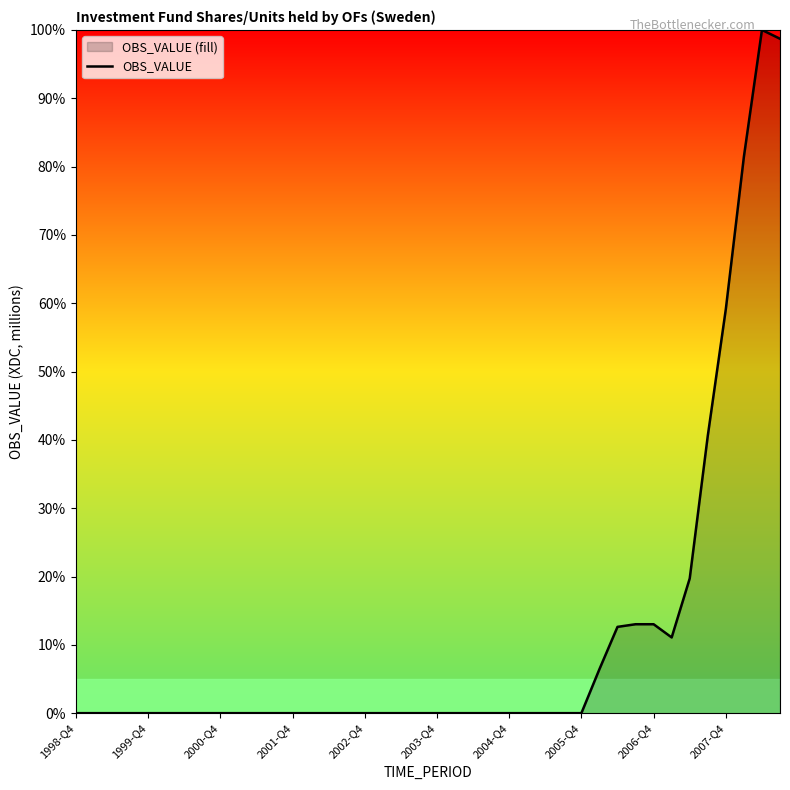

True or false: the data shows 13.0 at 2006-Q4.

True